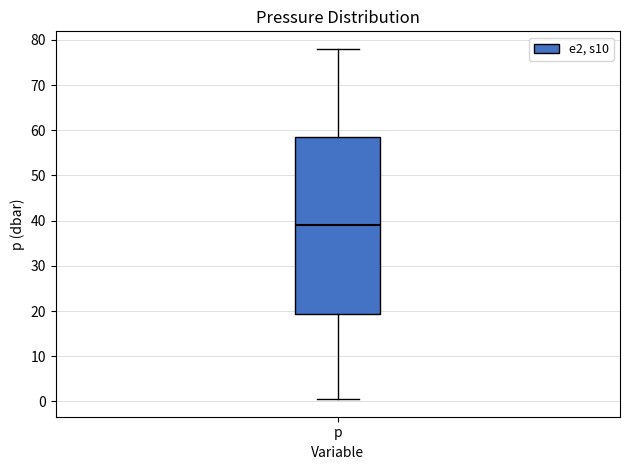

Transcribe this box plot: give where the median line is, the range the box spans, and where the two whiskers end, as read against the y-axis. The values are not printed on the chart, so give them approximately, as read against the axis.

median 39, box 19 to 59, whiskers 1 to 78